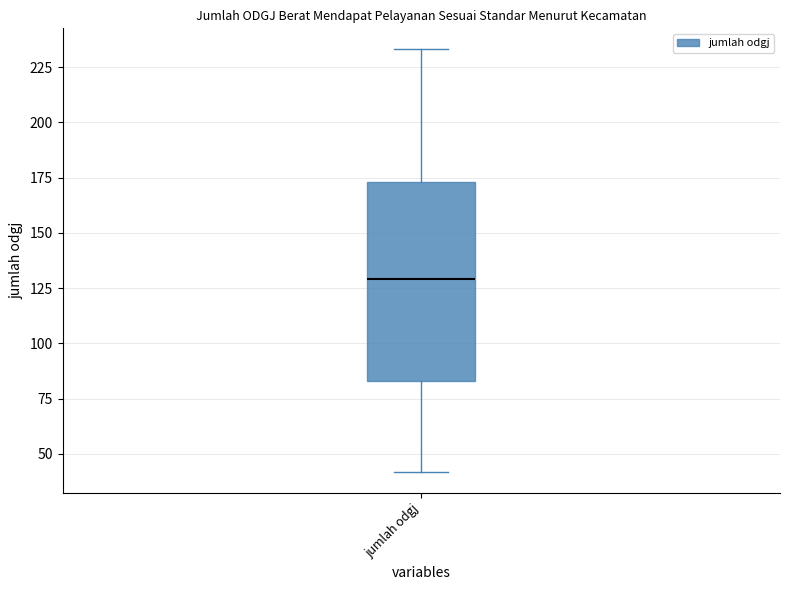

Transcribe this box plot: give where the median line is, the range the box spans, and where the two whiskers end, as read against the y-axis. The values are not printed on the chart, so give them approximately, as read against the axis.

median 130, box 85 to 175, whiskers 40 to 235